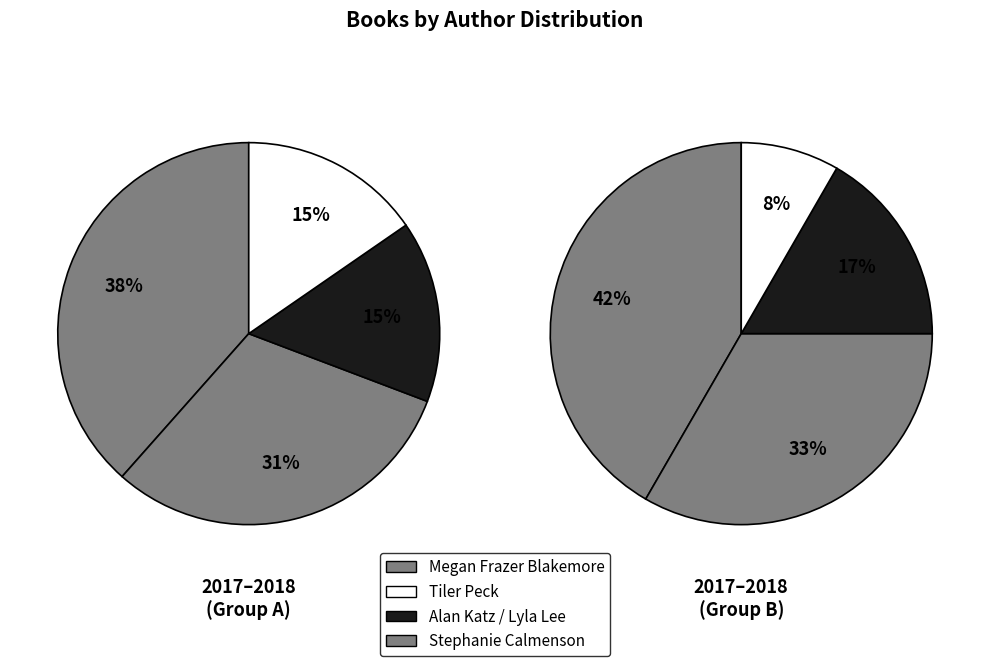

Does Alan Katz represent more than half of the total?

No